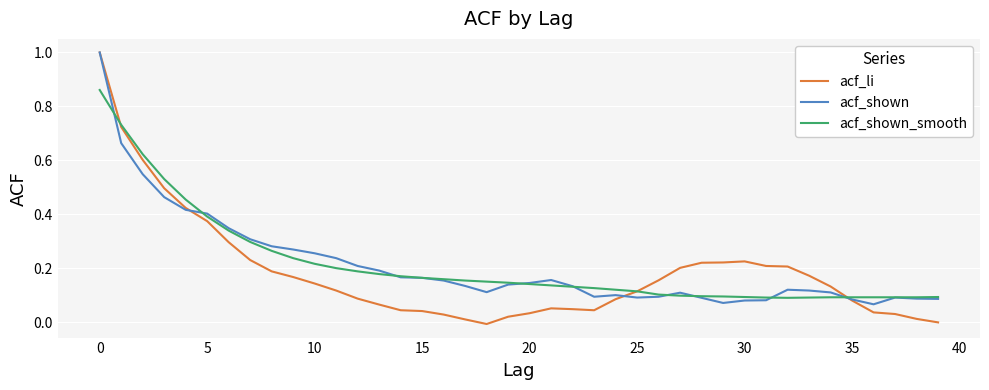

What is the maximum value shown in the chart?

1.0